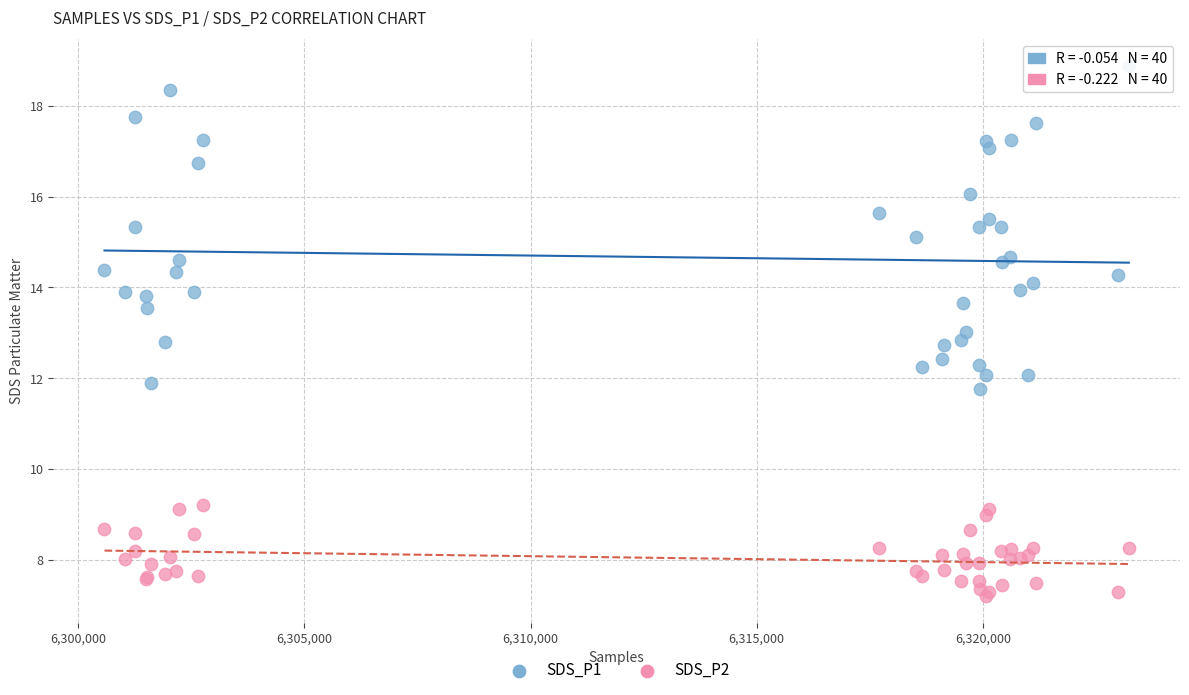

Which series has the largest Y range (max minus min)?

SDS_P1